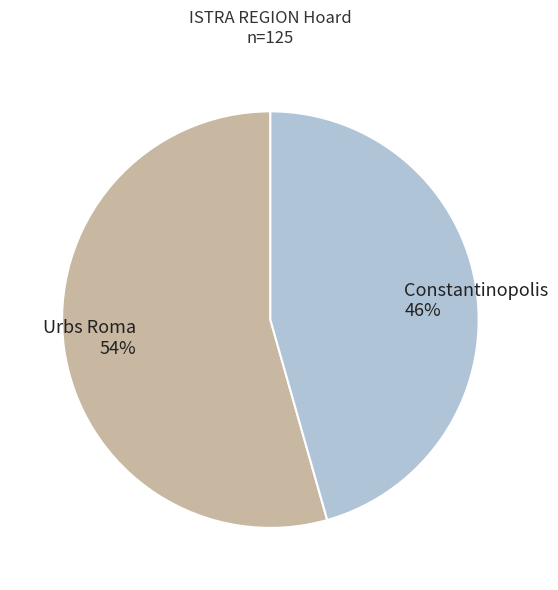

Count the number of slices in the pie.

2